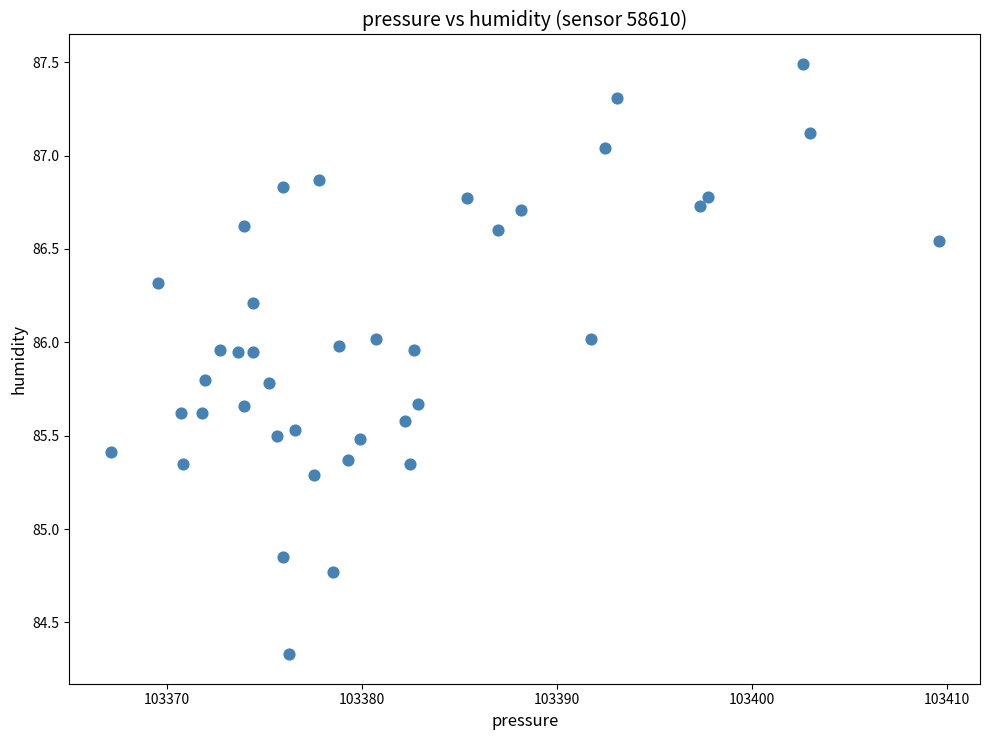

What is the range of X values (max minus min)?

42.4